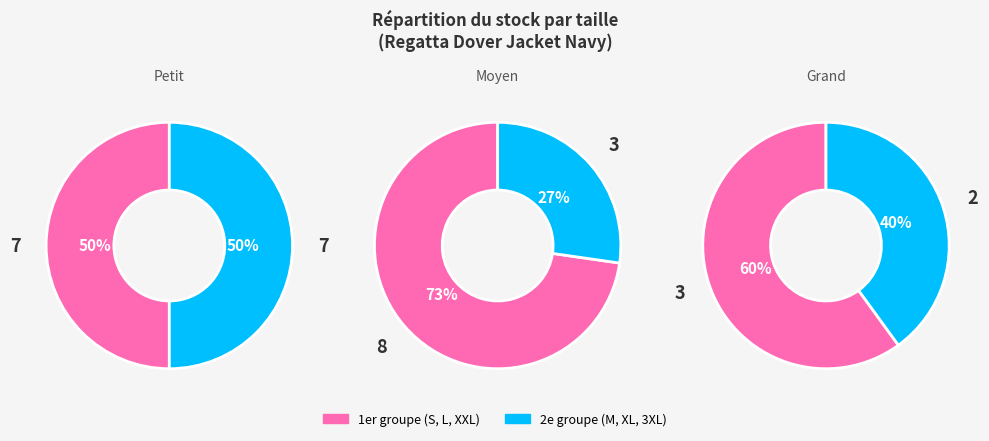

Do XXL and L together represent more than half of the pie?

No